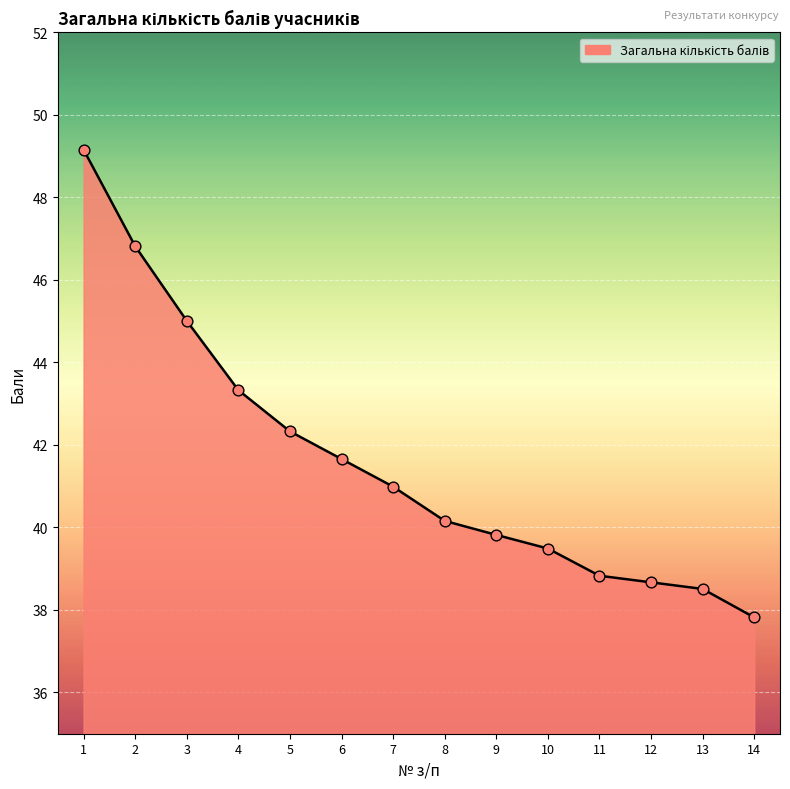

Between 11 and 14, which is larger?

11